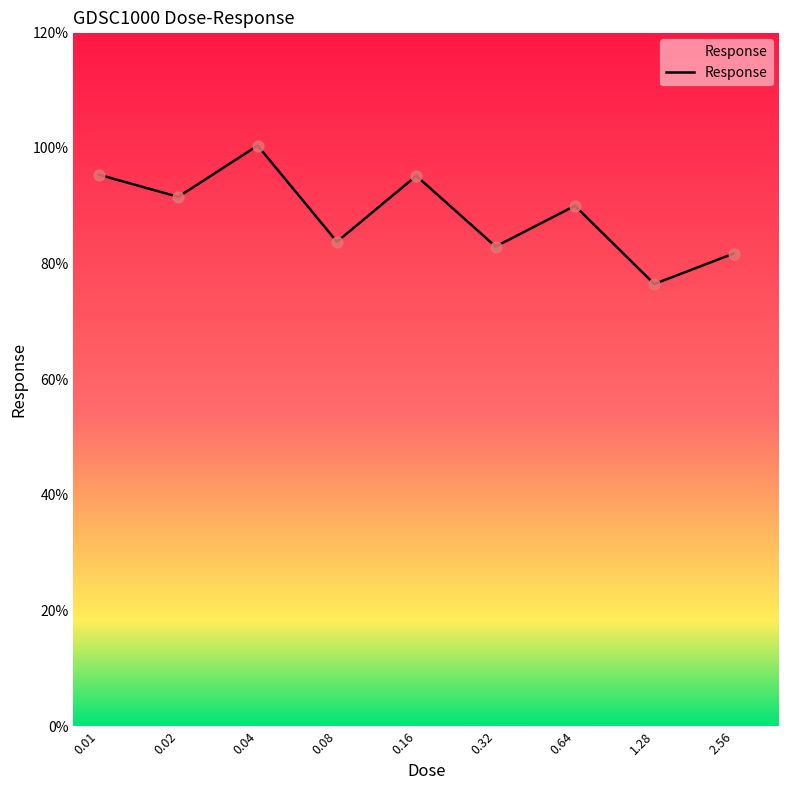

What is the minimum value shown in the chart?

76.5